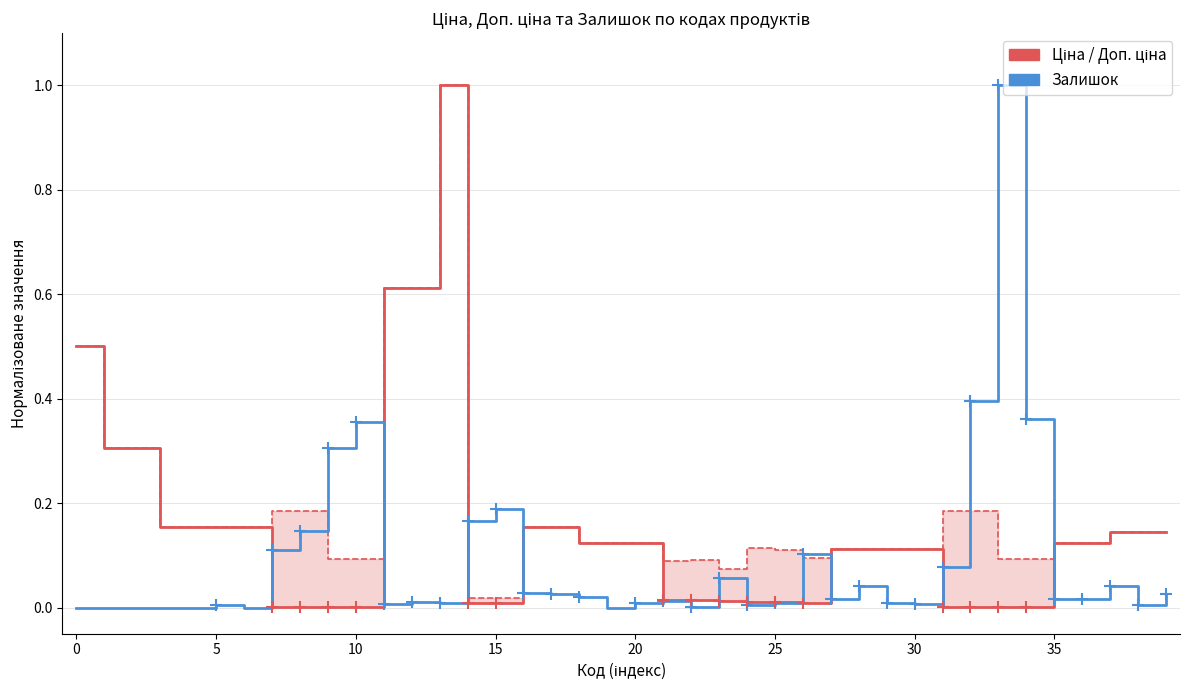

At how many categories does at least one series exceed 0?

40